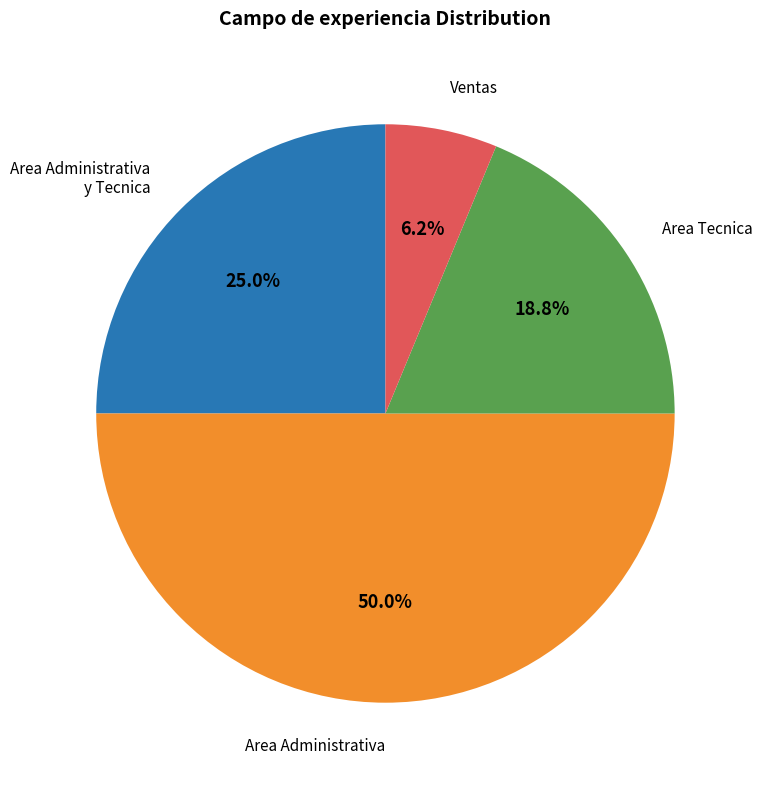

To the nearest percent, what is the difference between the Area Administrativa y Tecnica and Ventas slice percentages?

19%